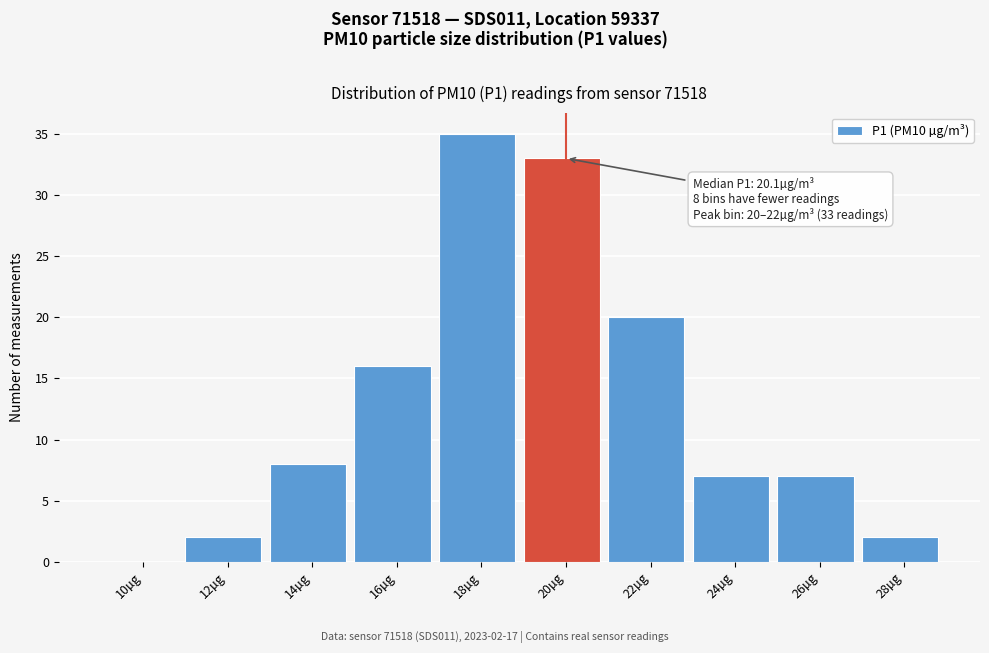

Reading left to right, list all the values displayed in this chart.

10µg=0	12µg=2	14µg=8	16µg=16	18µg=35	20µg=33	22µg=20	24µg=7	26µg=7	28µg=2